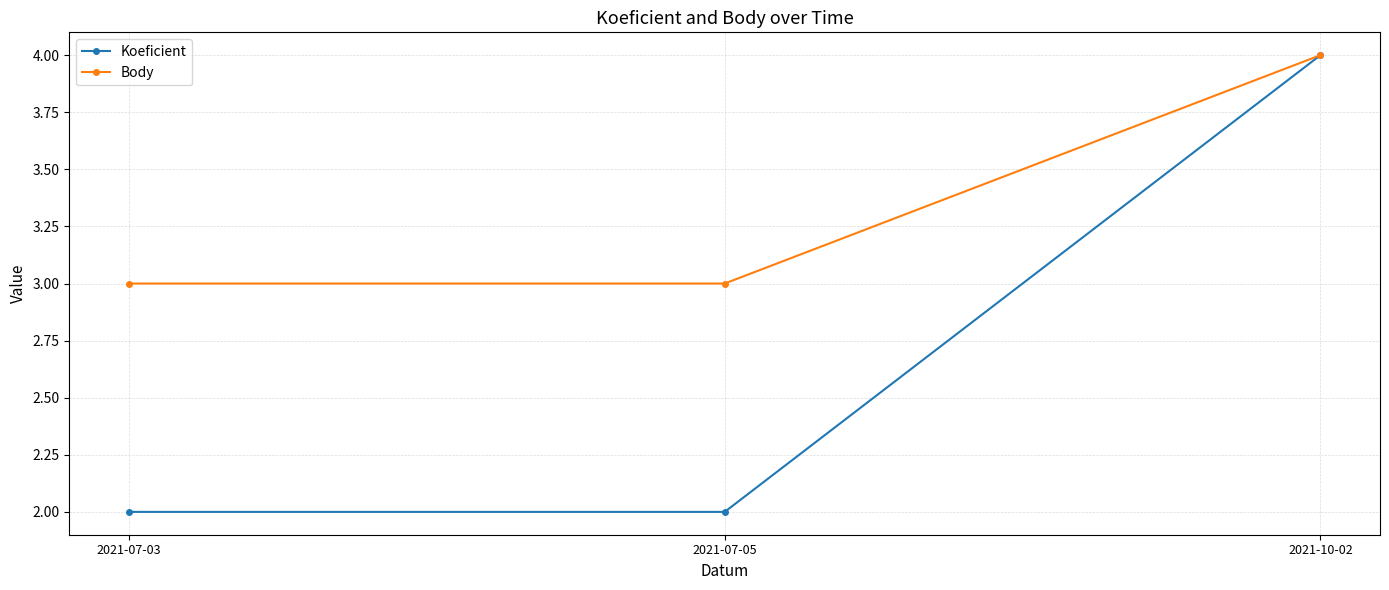

Which label corresponds to the largest value in the chart?

2021-10-02